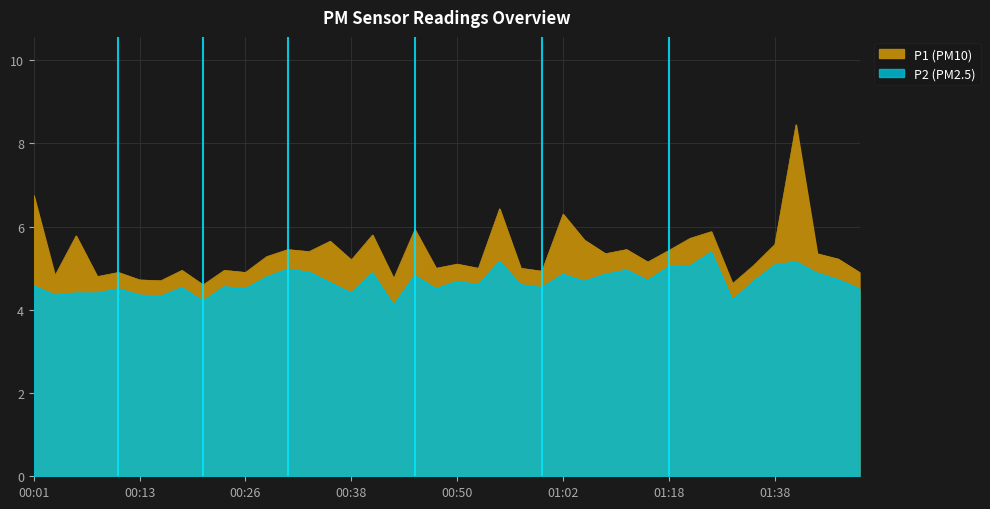

Where is P2 nearest to the value 4?

00:43